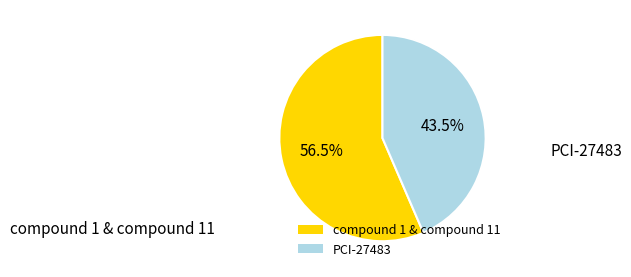

Which category has the smallest portion of the pie?

PCI-27483